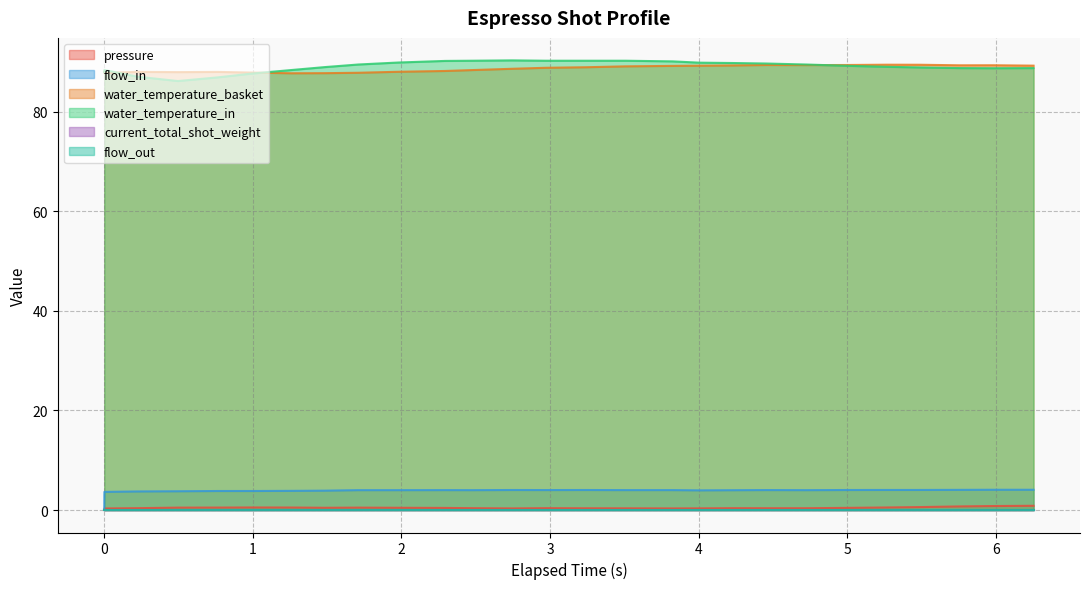

The value of flow_in at 0.99 is 6.2. True or false?

False